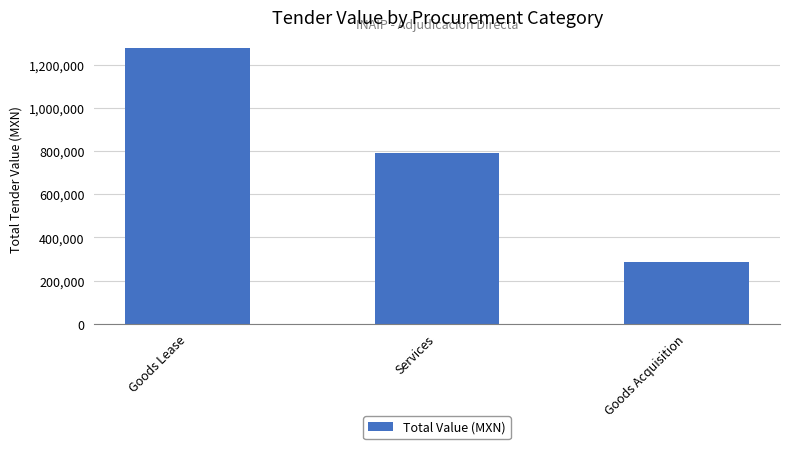

Reading left to right, transcribe all the data shown in this chart.

1277867.3	792873.1	286251.0